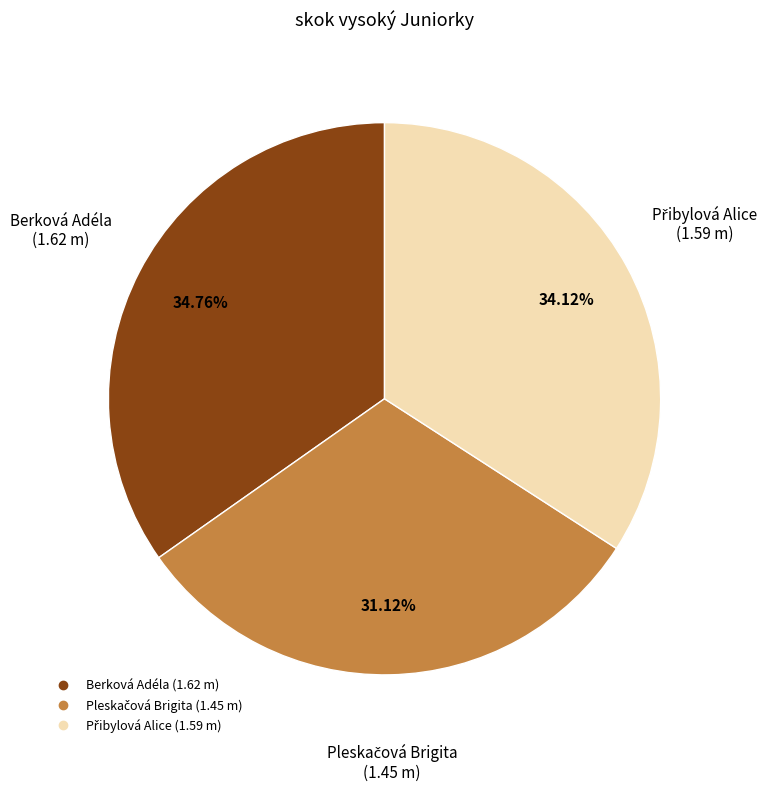

Which slice is the largest?

Berková Adéla